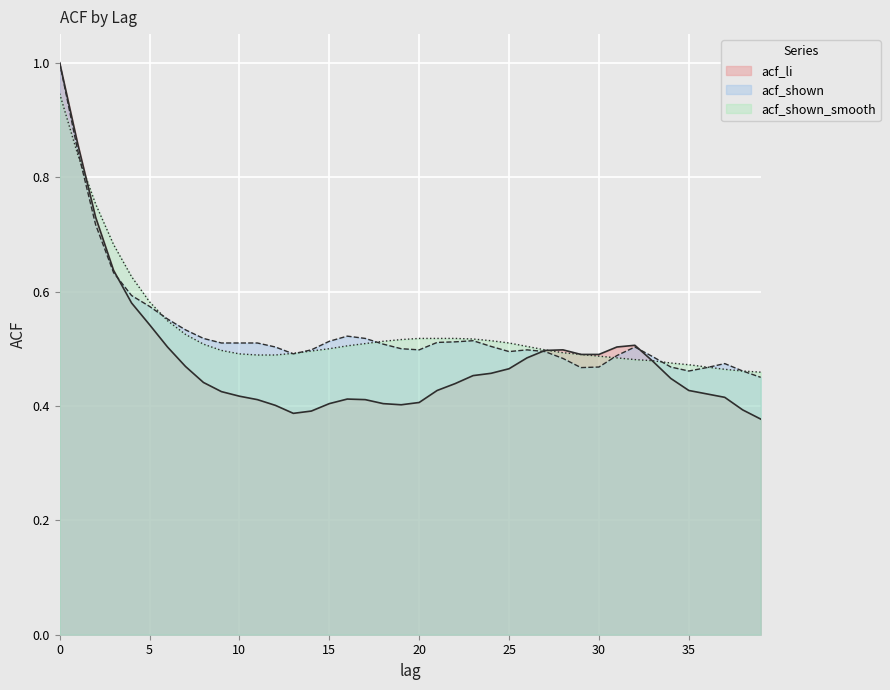

How many lines are shown in the chart?

3